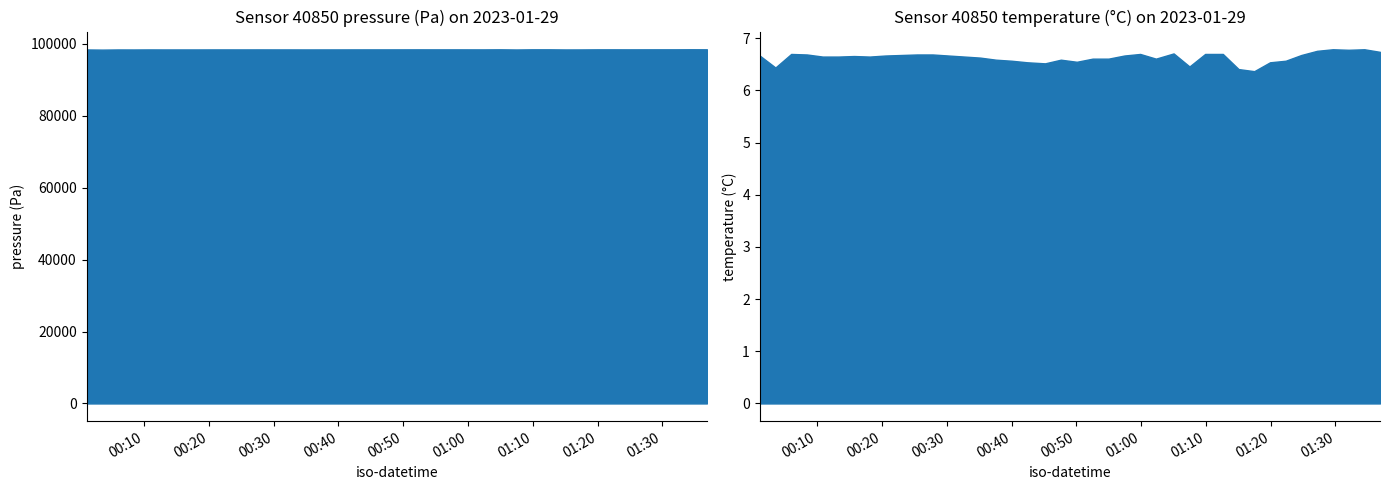

Is it true that pressure equals 168674.7 at 28?

False